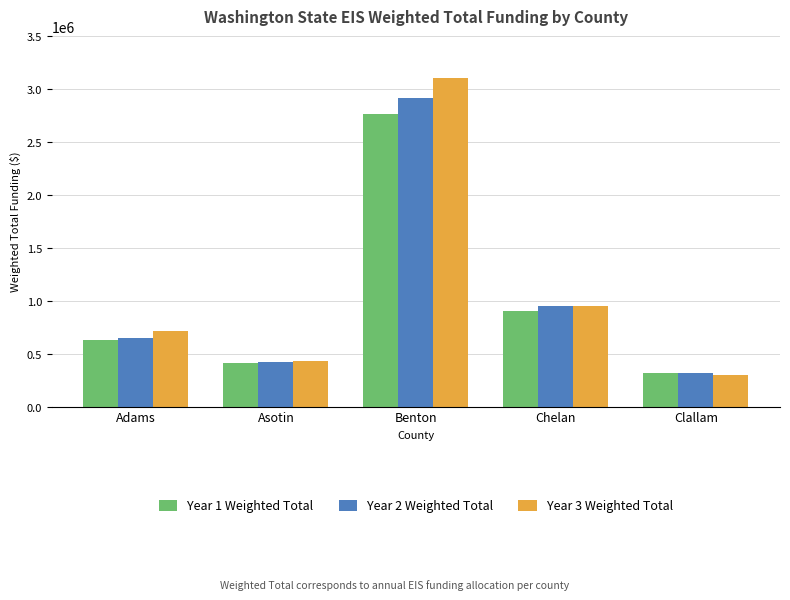

The Year 2 Weighted Total series shows 422284.8 at Asotin. True or false?

True